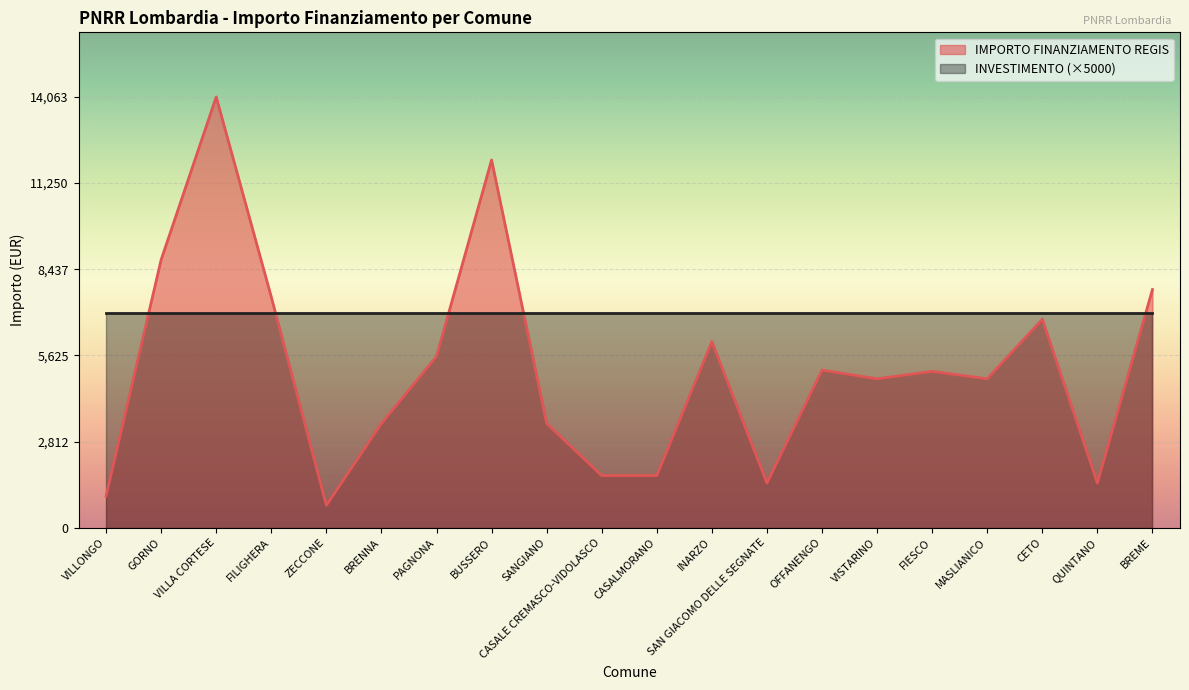

Does the chart display data point markers on the line(s)?

No